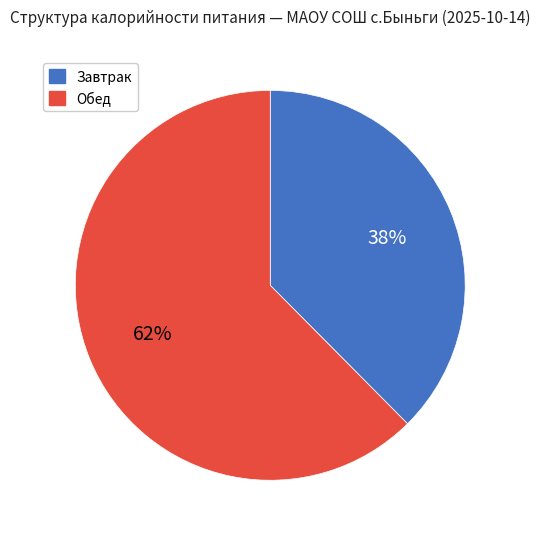

What is the smallest slice in the pie chart?

Завтрак